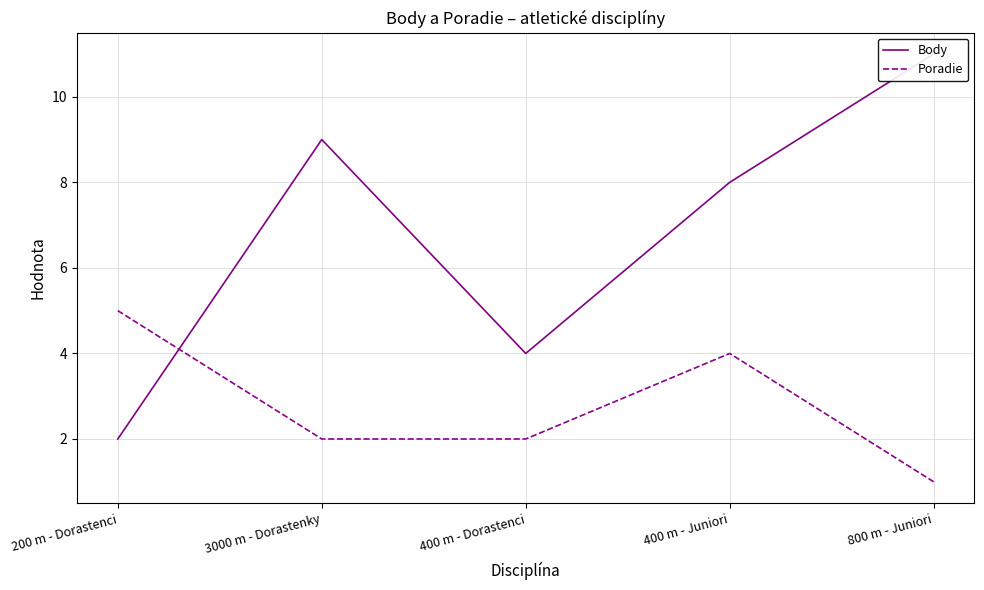

Where does the Body series first go above 8?

3000 m - Dorastenky